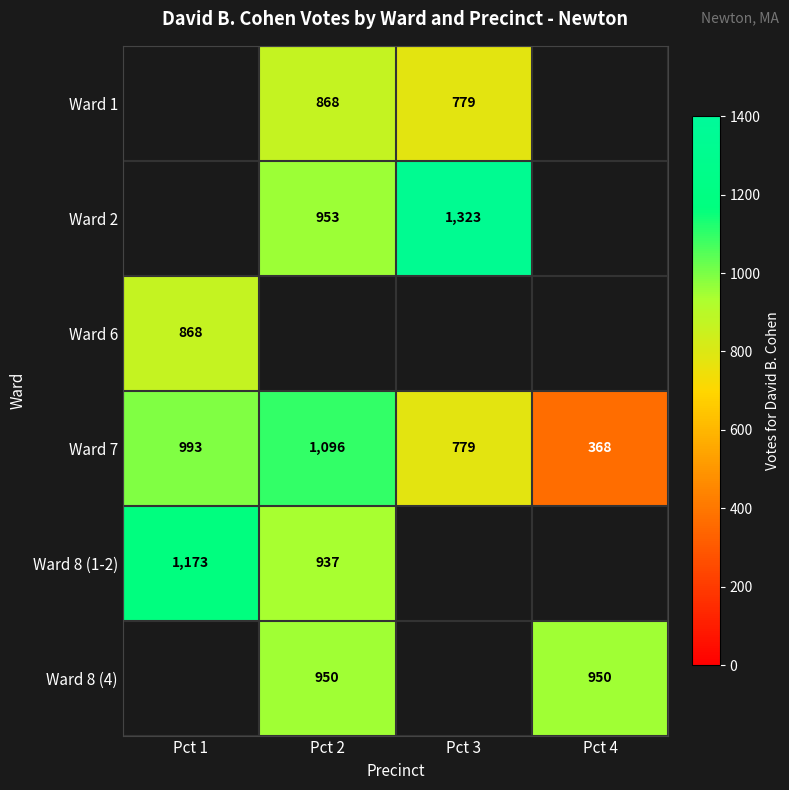

The Ward 8 (4) series shows 950 at Pct 4. True or false?

True